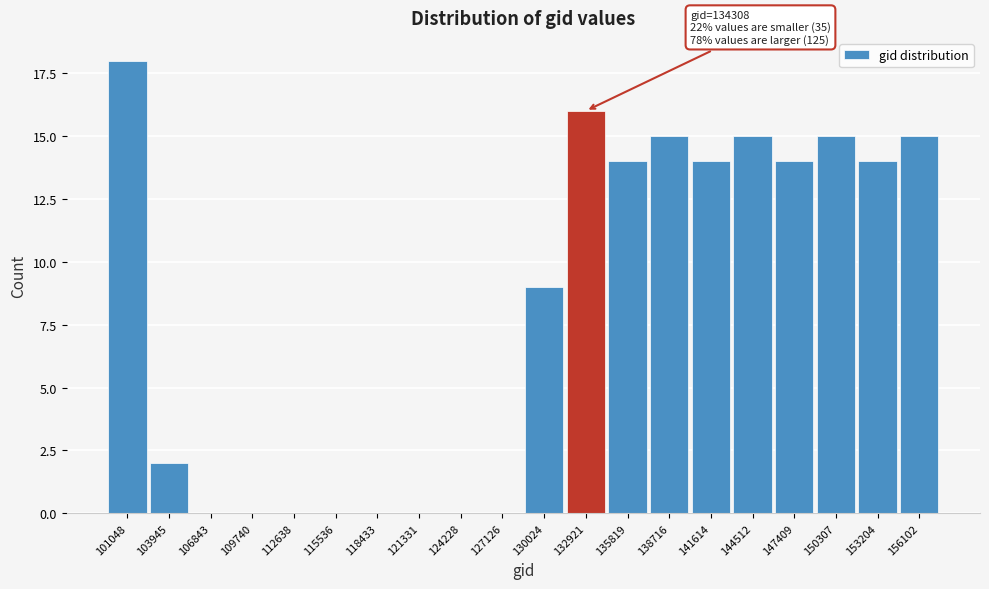

Reading left to right, what are all the values shown in this chart?

101048=18	103945=2	106843=0	109740=0	112638=0	115536=0	118433=0	121331=0	124228=0	127126=0	130024=9	132921=16	135819=14	138716=15	141614=14	144512=15	147409=14	150307=15	153204=14	156102=15